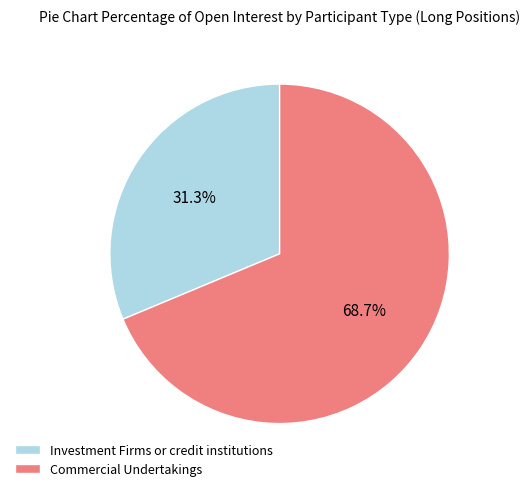

Is there any slice that represents more than half of the pie?

Yes